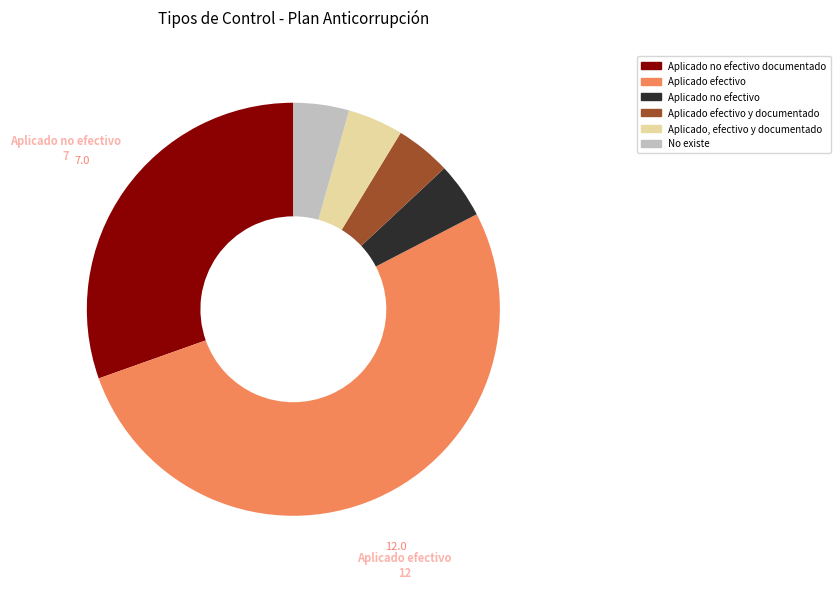

Is there a majority slice in this chart?

Yes